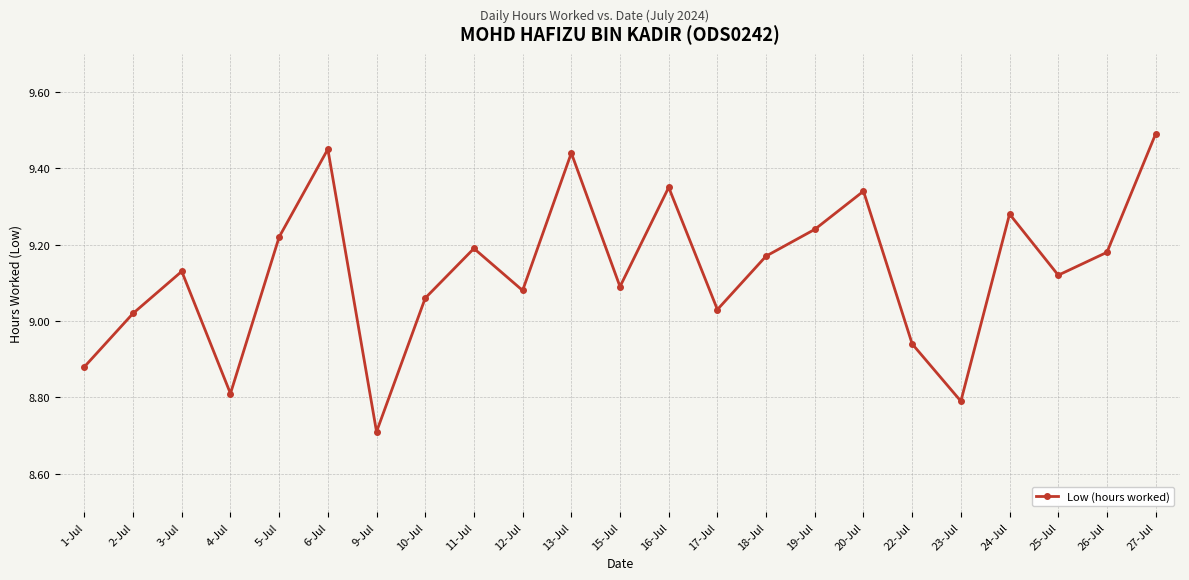

Which label corresponds to the largest value in the chart?

27-Jul